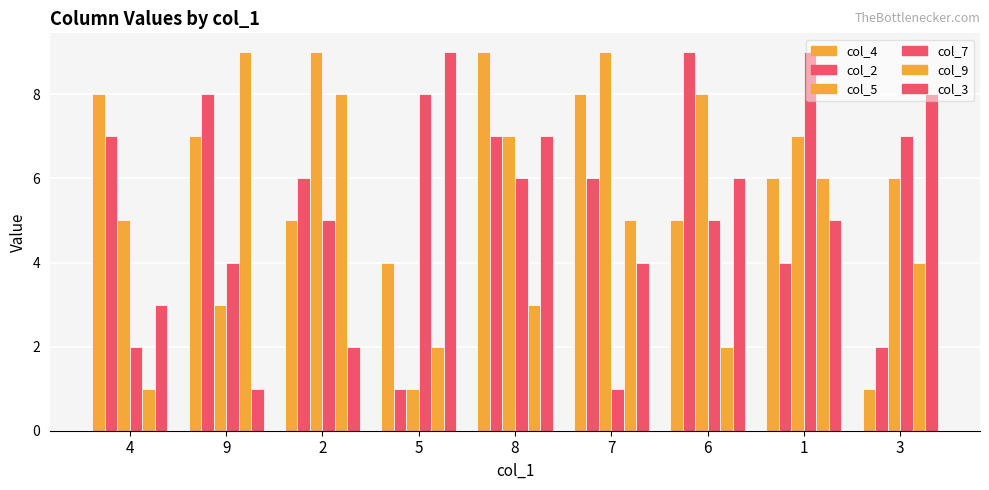

Which category has the lowest value in the col_7 series?

7